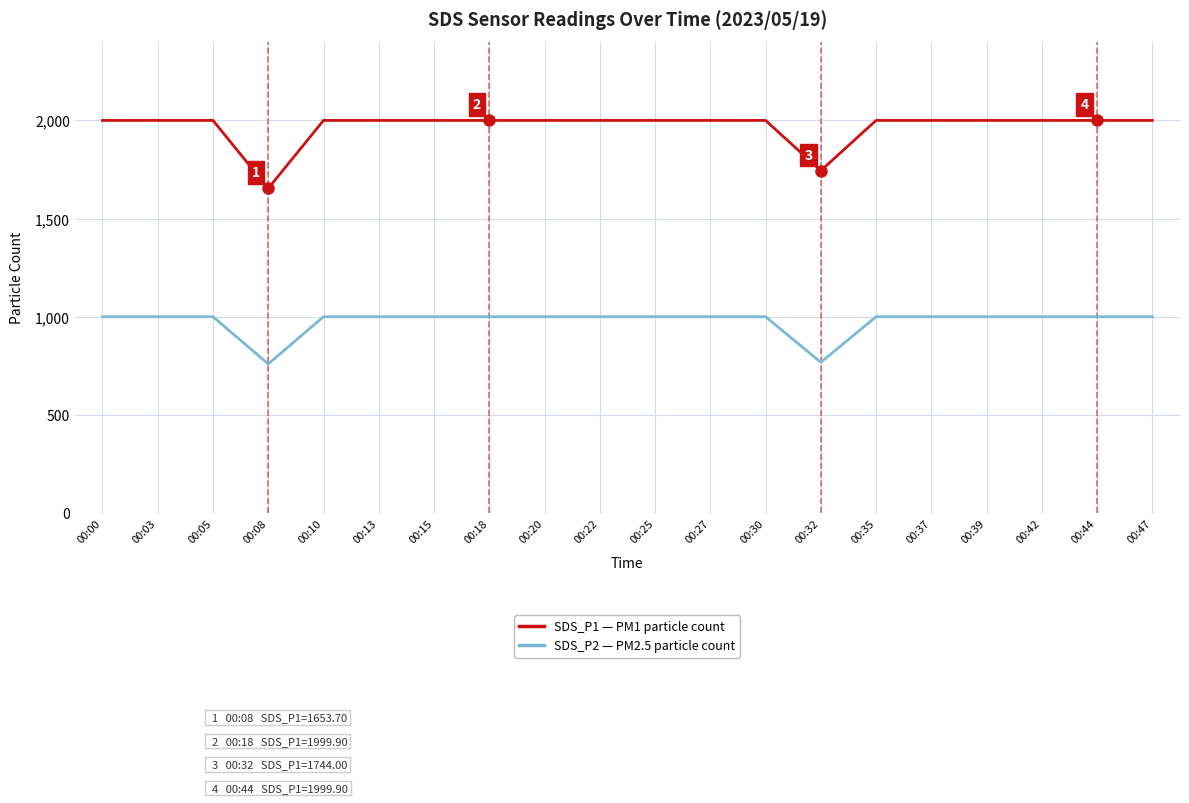

What is the total value across all series at 00:20?

2999.8